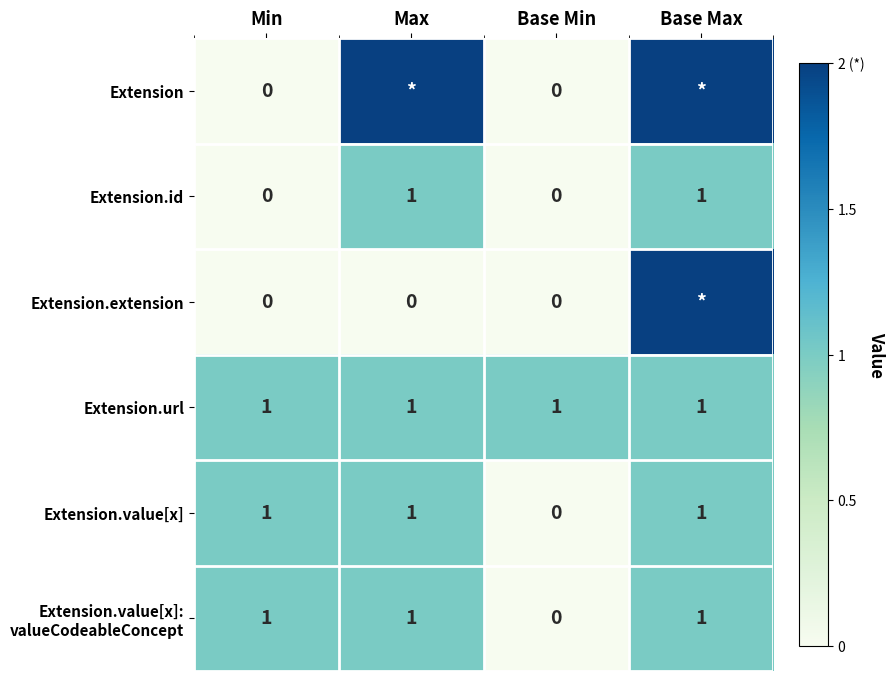

What is the greatest value displayed?

2